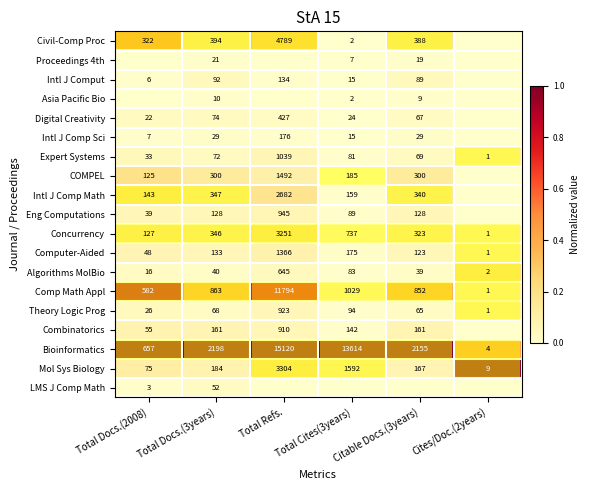

Where is Comp Math Appl nearest to the value 5897?

Total Cites(3years)